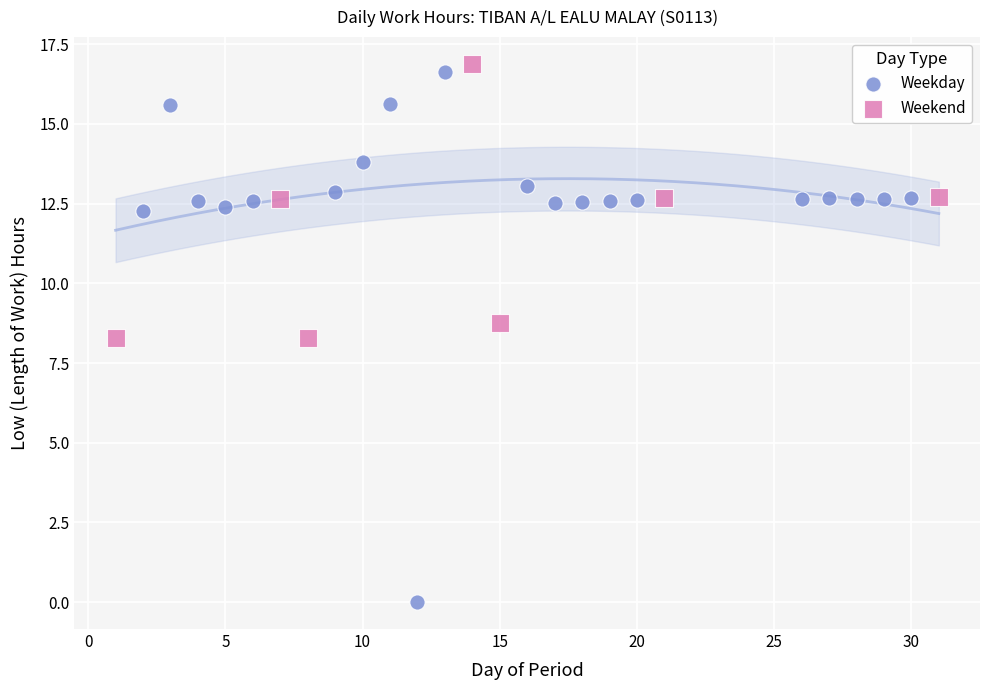

Which series contains the lowest Y value?

Weekday